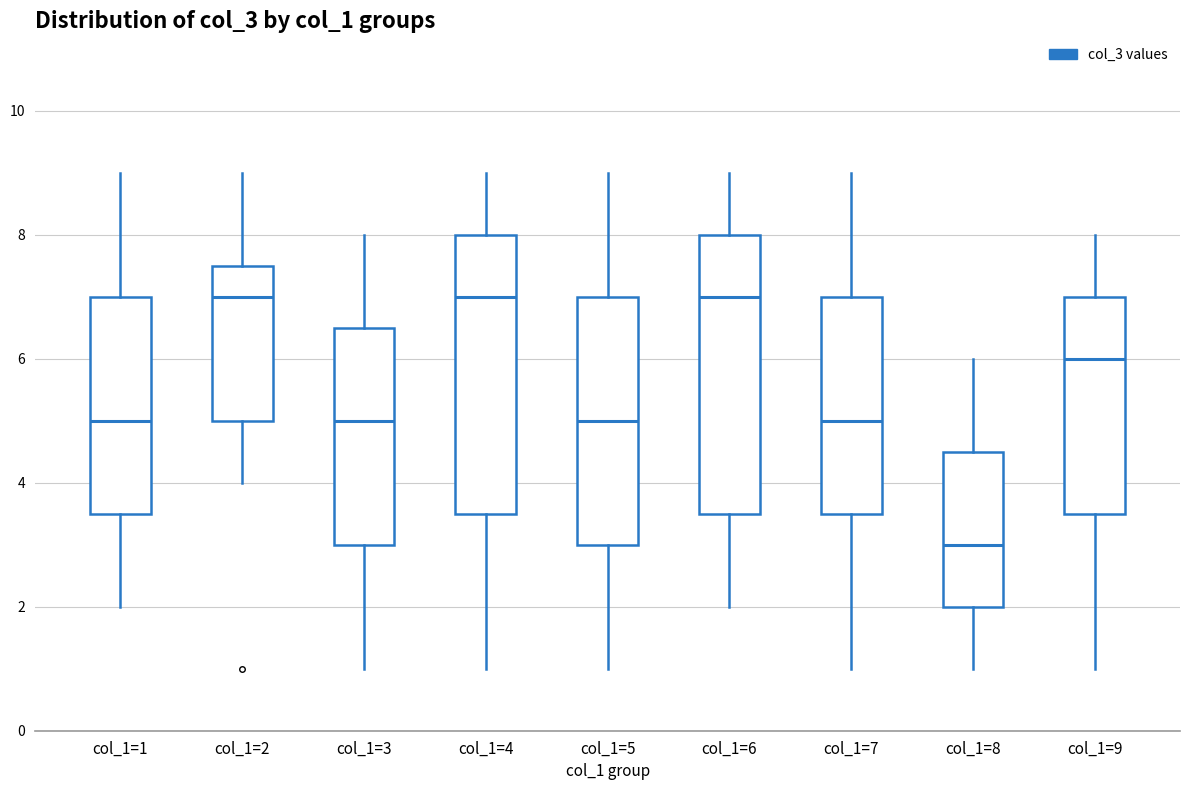

Where is the upper edge of the box for col_1=4 on the y-axis? The values are not printed on the chart, so give them approximately, as read against the axis.

8.0